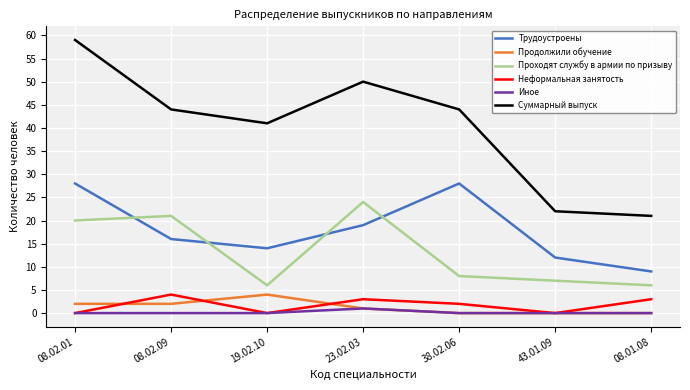

How many lines are shown in the chart?

6